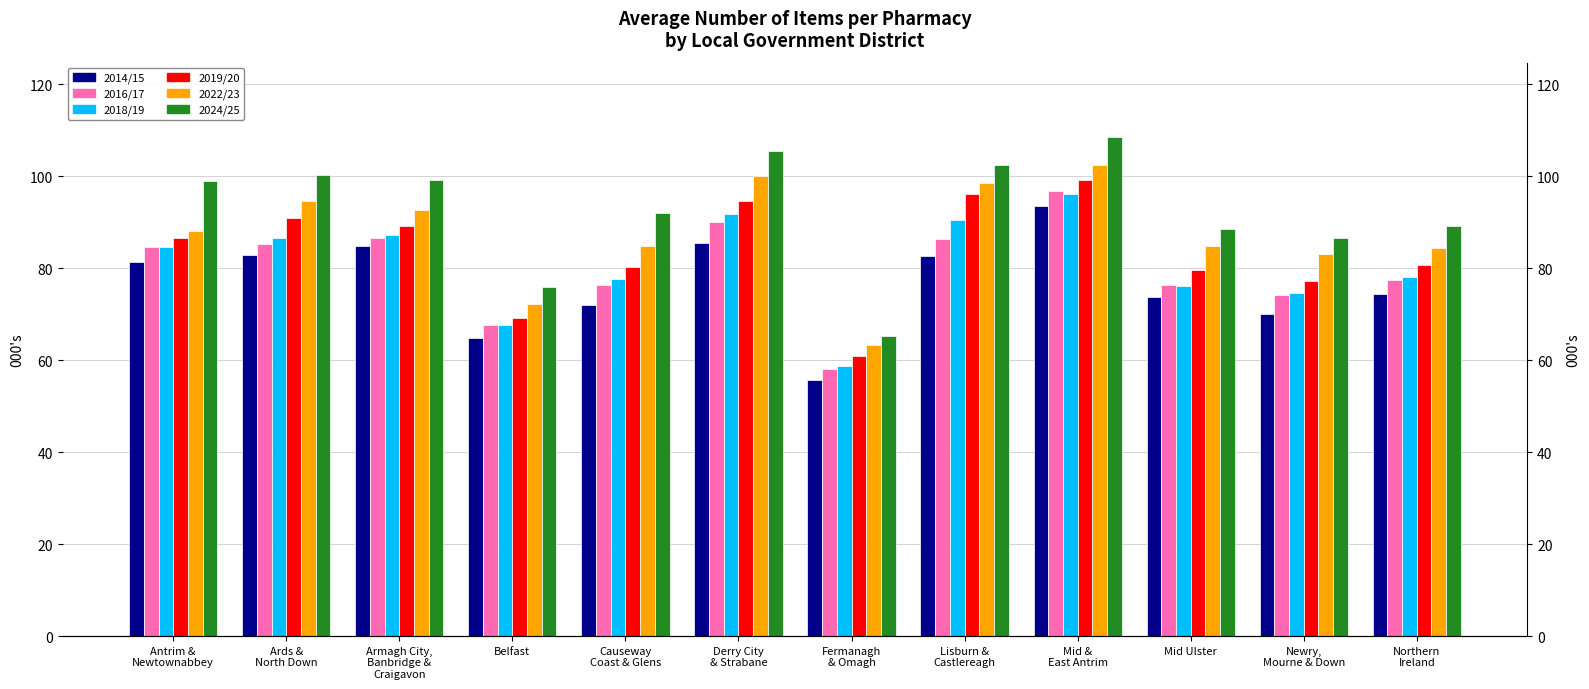

Which series has the largest range (max minus min)?

2024/25